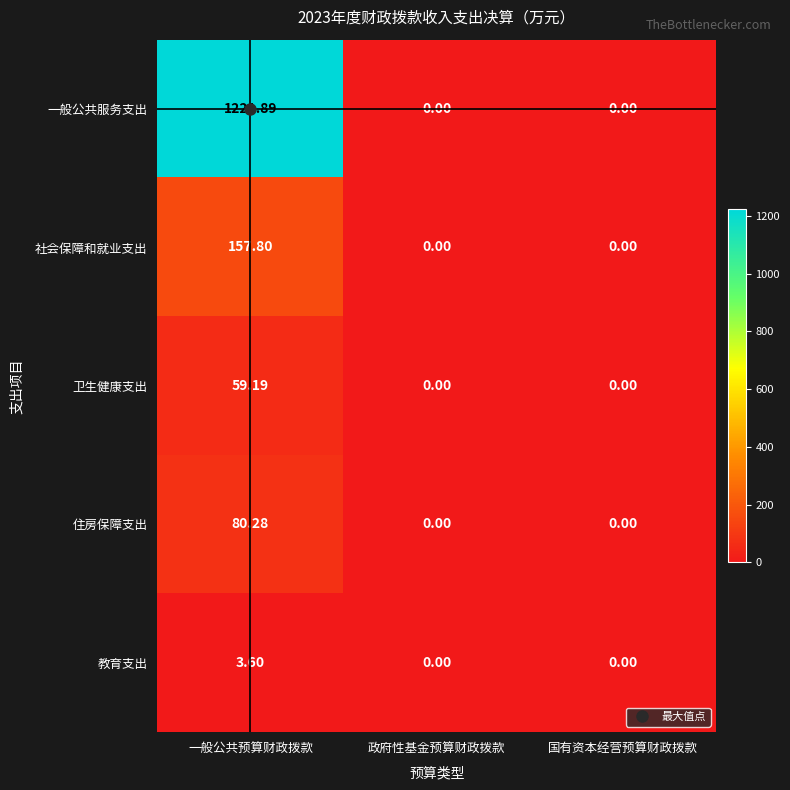

Rank the series at 一般公共预算财政拨款 from lowest to highest value.

教育支出, 卫生健康支出, 住房保障支出, 社会保障和就业支出, 一般公共服务支出